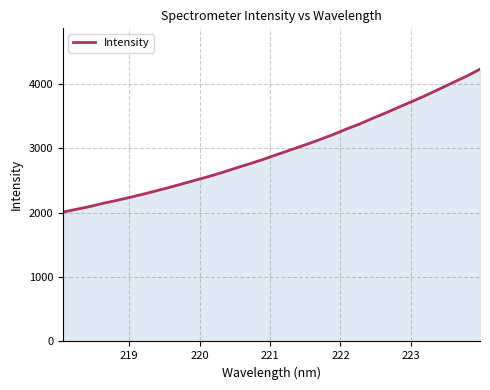

How many values are below 2905?

16